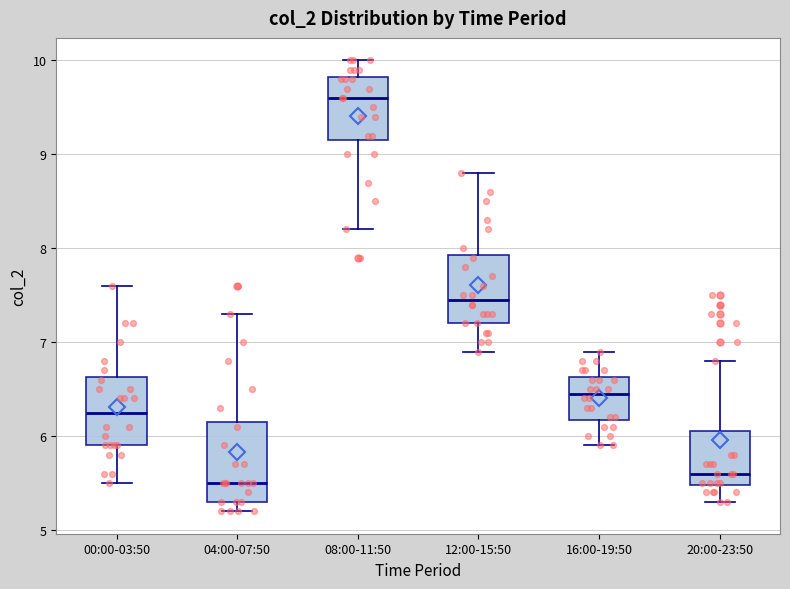

Reading left to right, read every box against the y-axis: the position of its median line, the range the box covers, and the ends of its whiskers. The values are not printed on the chart, so give them approximately, as read against the axis.

00:00-03:50: median 6.3, box 5.9 to 6.6, whiskers 5.5 to 7.6
04:00-07:50: median 5.5, box 5.3 to 6.2, whiskers 5.2 to 7.3
08:00-11:50: median 9.6, box 9.2 to 9.8, whiskers 8.2 to 10.0
12:00-15:50: median 7.5, box 7.2 to 7.9, whiskers 6.9 to 8.8
16:00-19:50: median 6.5, box 6.2 to 6.6, whiskers 5.9 to 6.9
20:00-23:50: median 5.6, box 5.5 to 6.1, whiskers 5.3 to 6.8